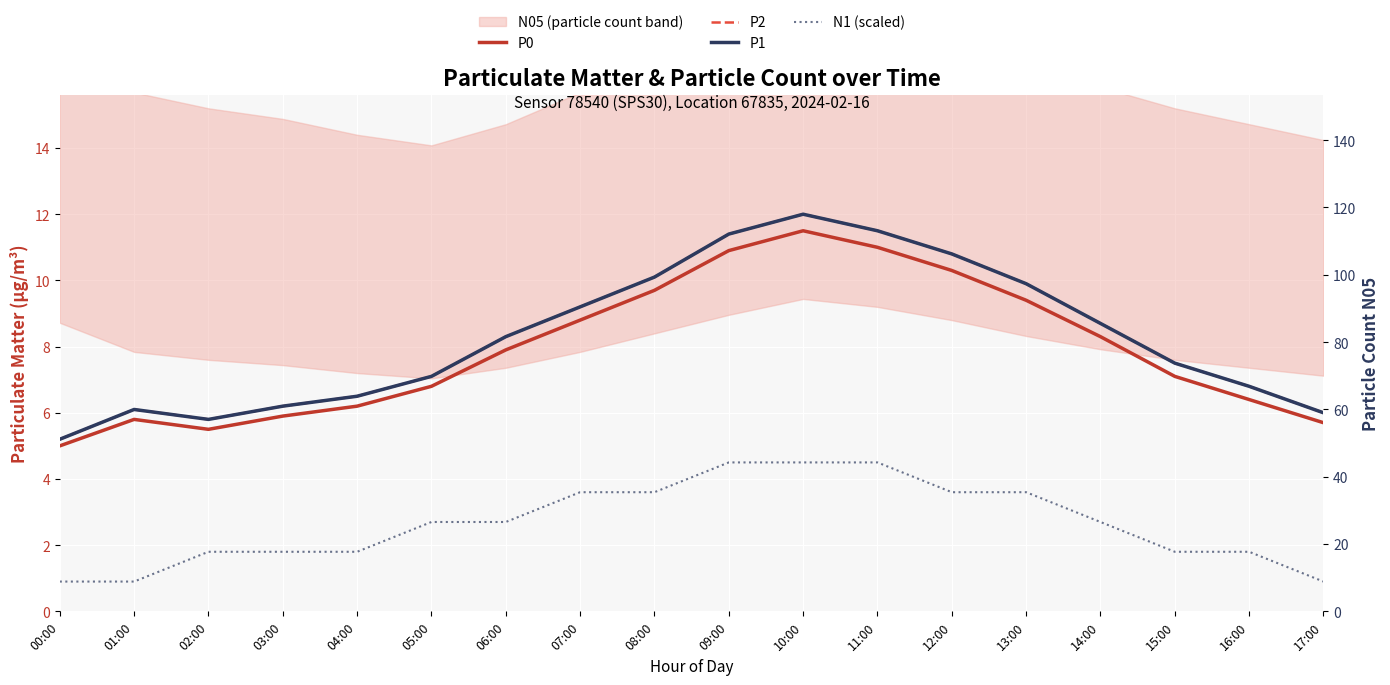

Reading right to left, list all the values displayed in this chart.

P0: 17:00=5.7	16:00=6.4	15:00=7.1	14:00=8.3	13:00=9.4	12:00=10.3	11:00=11.0	10:00=11.5	09:00=10.9	08:00=9.7	07:00=8.8	06:00=7.9	05:00=6.8	04:00=6.2	03:00=5.9	02:00=5.5	01:00=5.8	00:00=5.0
P2: 17:00=6.0	16:00=6.8	15:00=7.5	14:00=8.7	13:00=9.9	12:00=10.8	11:00=11.5	10:00=12.0	09:00=11.4	08:00=10.1	07:00=9.2	06:00=8.3	05:00=7.1	04:00=6.5	03:00=6.2	02:00=5.8	01:00=6.1	00:00=5.2
P1: 17:00=6.0	16:00=6.8	15:00=7.5	14:00=8.7	13:00=9.9	12:00=10.8	11:00=11.5	10:00=12.0	09:00=11.4	08:00=10.1	07:00=9.2	06:00=8.3	05:00=7.1	04:00=6.5	03:00=6.2	02:00=5.8	01:00=6.1	00:00=5.2
N1 (scaled): 17:00=0.9	16:00=1.8	15:00=1.8	14:00=2.7	13:00=3.6	12:00=3.6	11:00=4.5	10:00=4.5	09:00=4.5	08:00=3.6	07:00=3.6	06:00=2.7	05:00=2.7	04:00=1.8	03:00=1.8	02:00=1.8	01:00=0.9	00:00=0.9